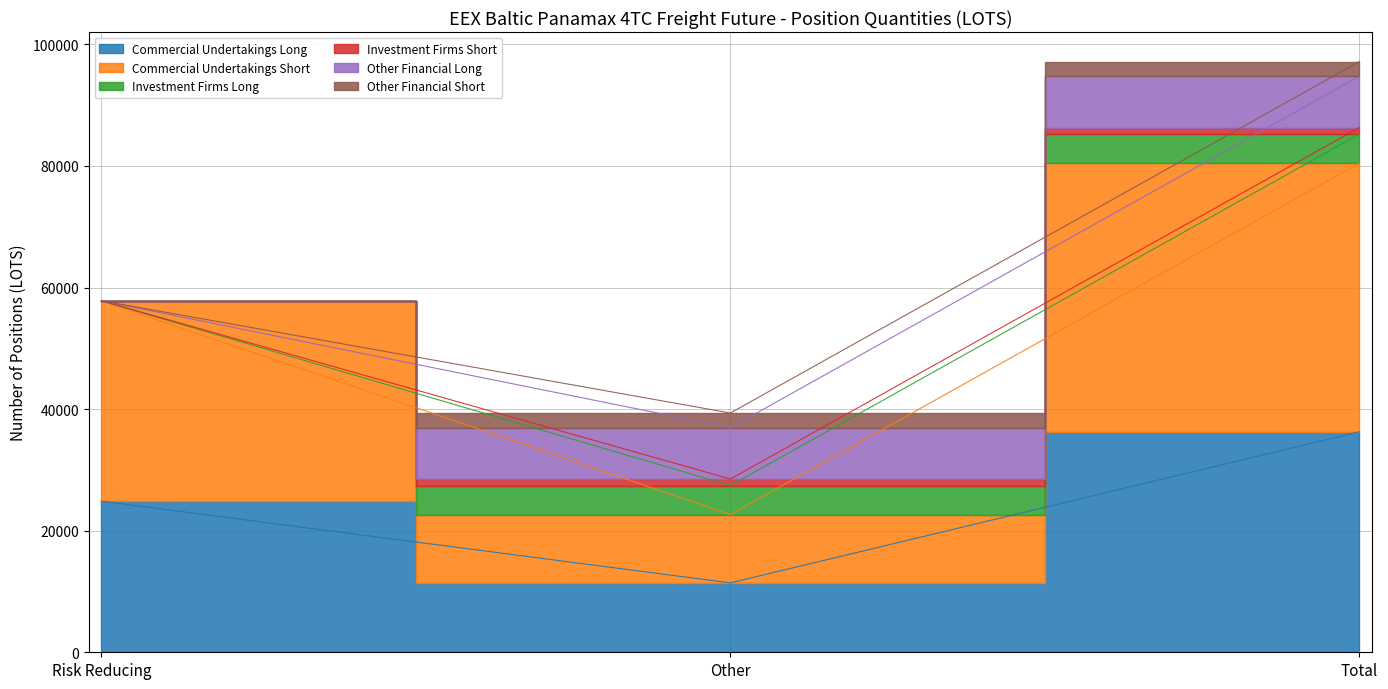

Does the chart have visible grid lines?

Yes